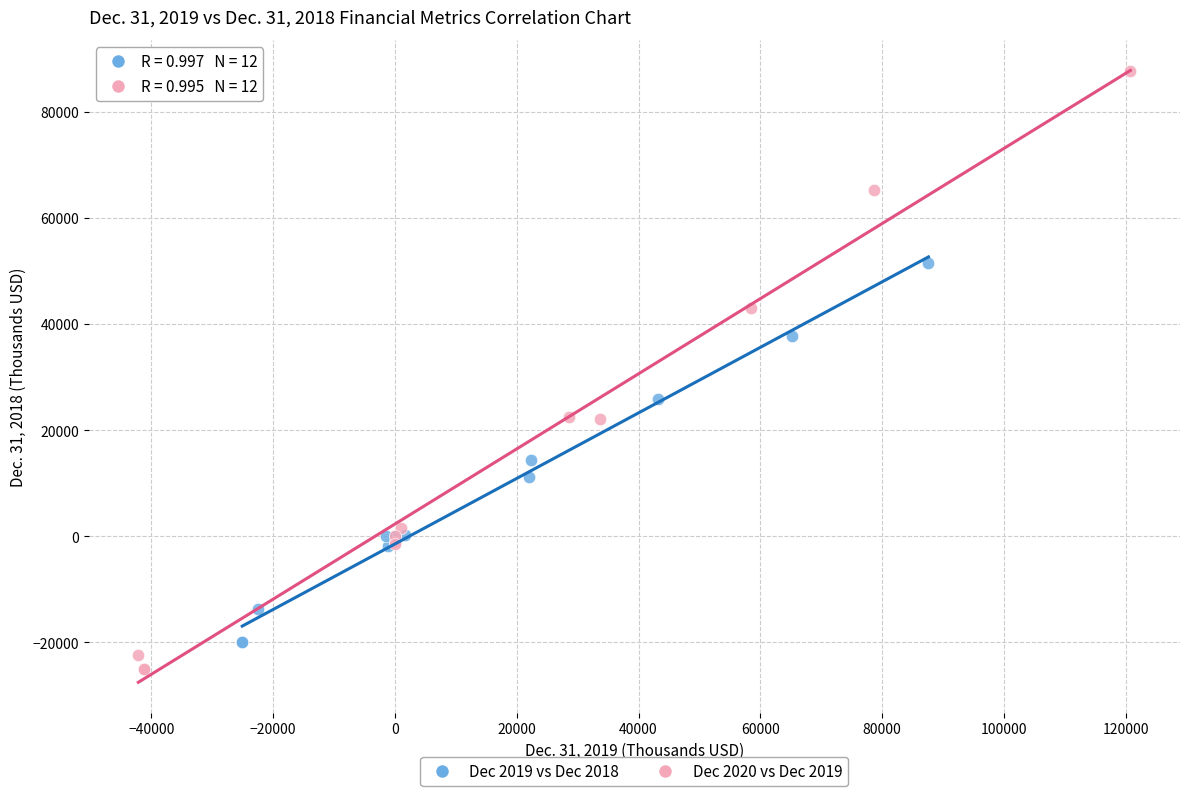

Which series has the widest spread of Y values?

Dec 2020 vs Dec 2019